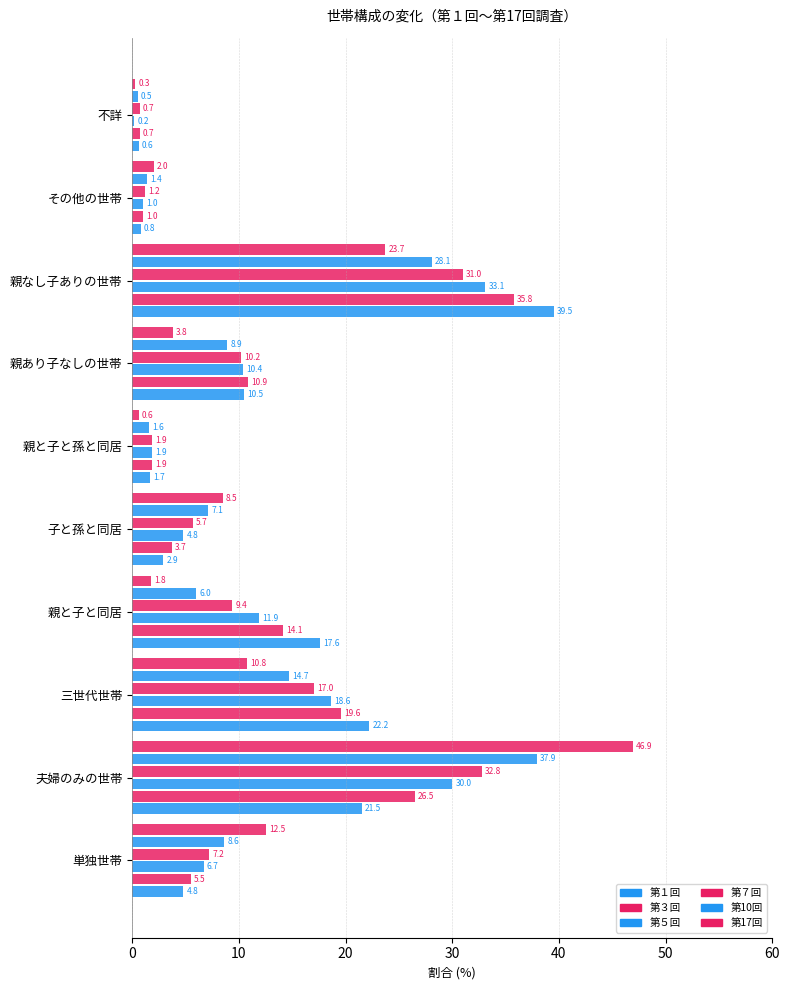

What is the difference between the maximum and second lowest values in the 第５回 series?

32.1